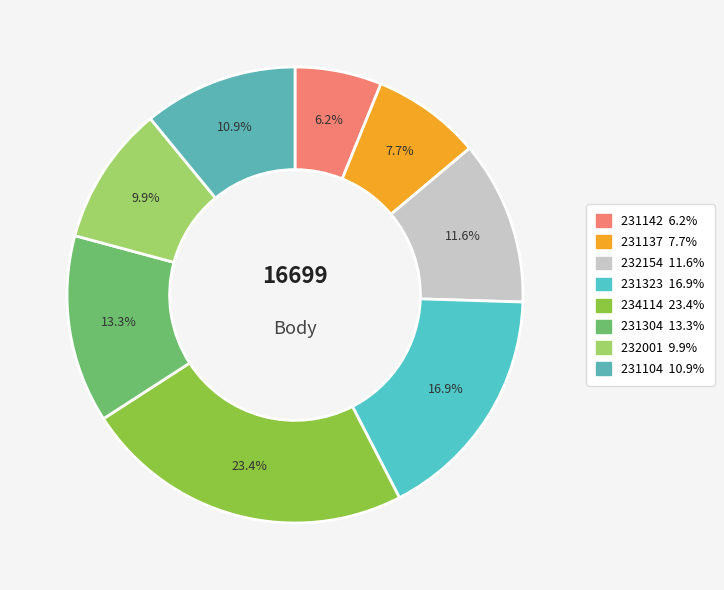

Do 232154 and 231323 together represent more than half of the pie?

No